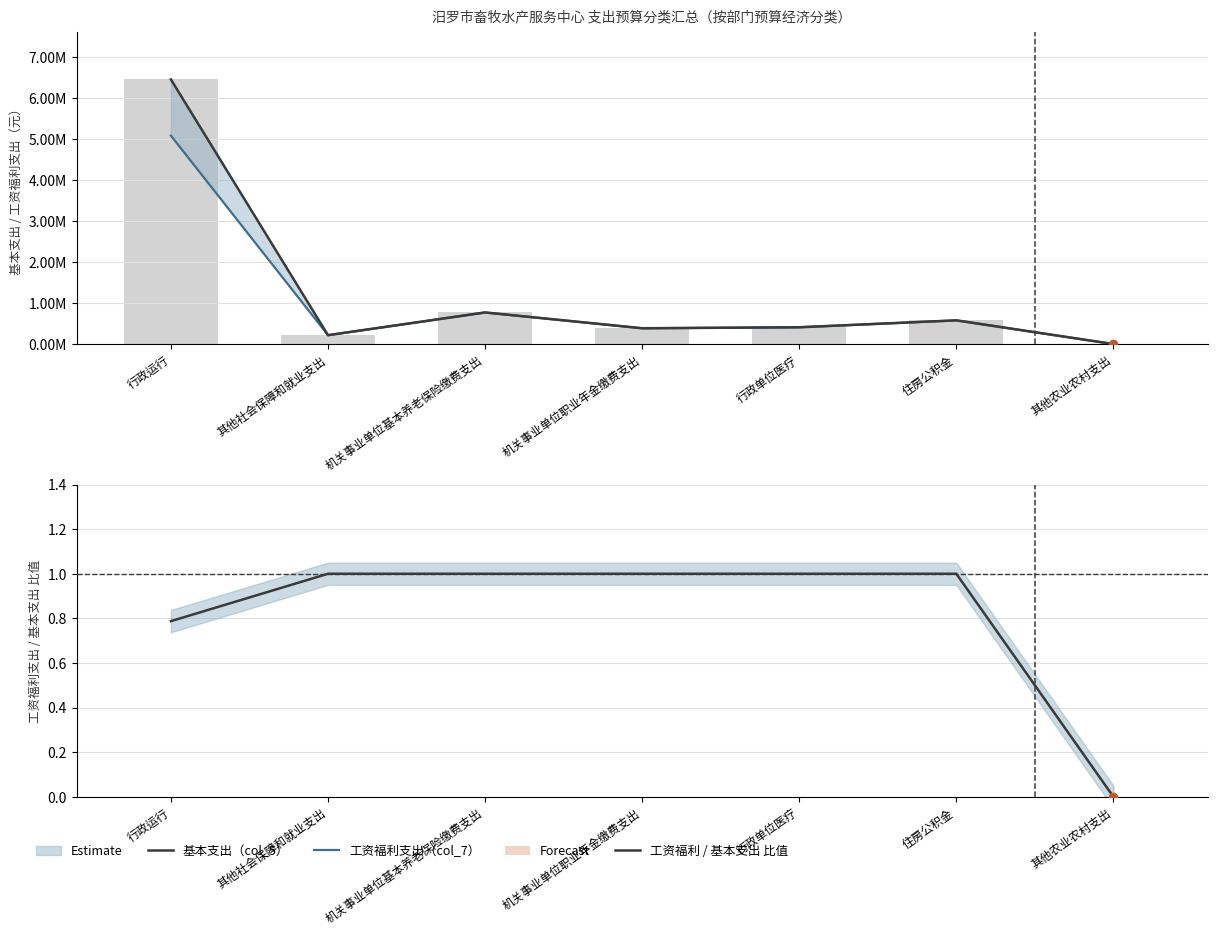

What is the average value of the 工资福利 / 基本支出 比值 series?

0.8